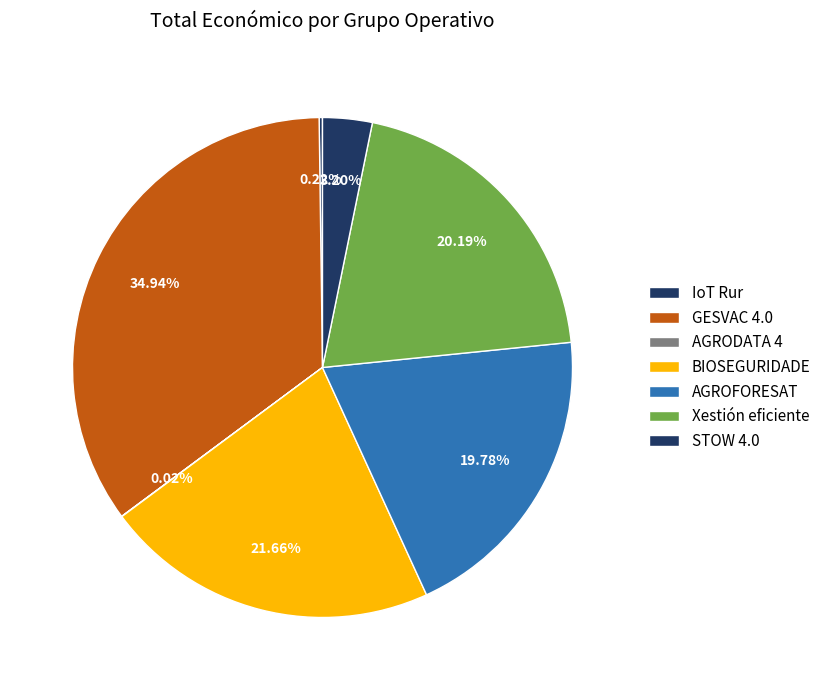

Is AGROFORESAT the majority of the pie?

No